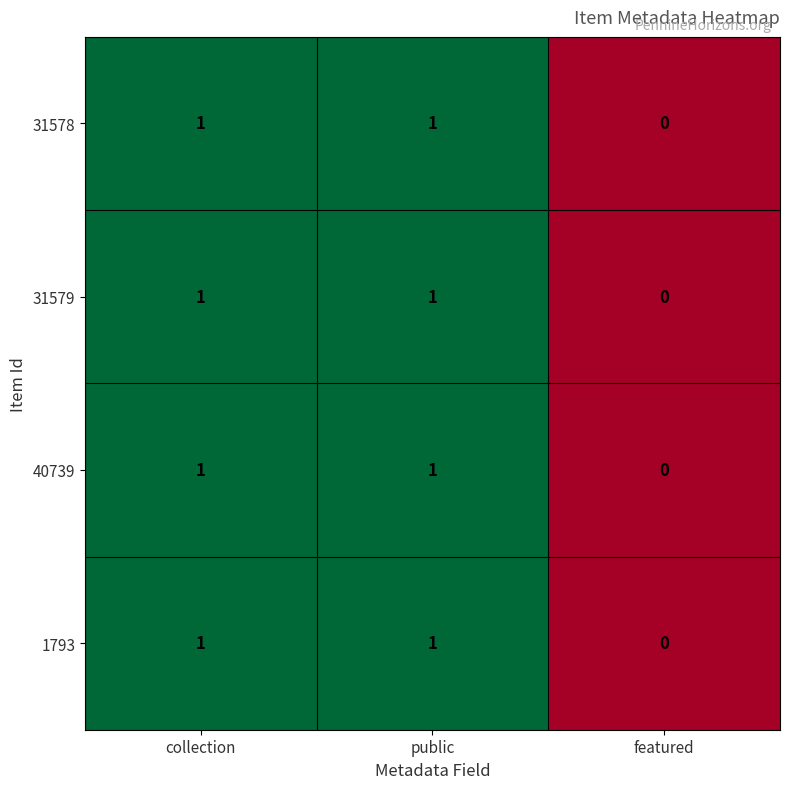

Reading right to left, what are all the values shown in this chart?

31578: 0	1	1
31579: 0	1	1
40739: 0	1	1
1793: 0	1	1